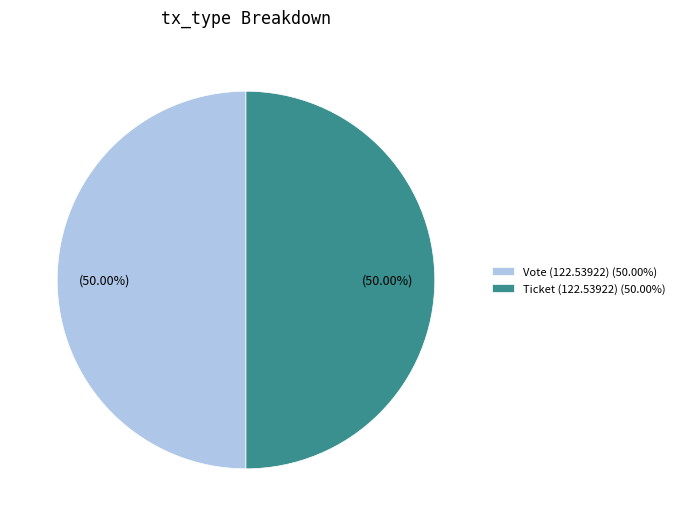

Do Vote (122.53922) (50.00%) and Ticket (122.53922) (50.00%) together represent more than half of the pie?

Yes